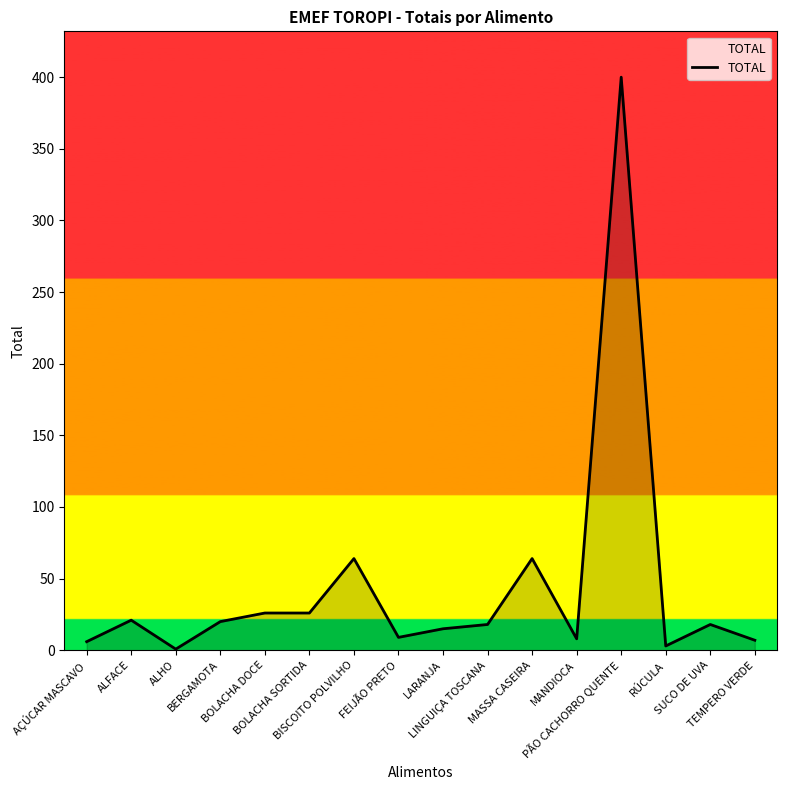

What is the average value?

44.1